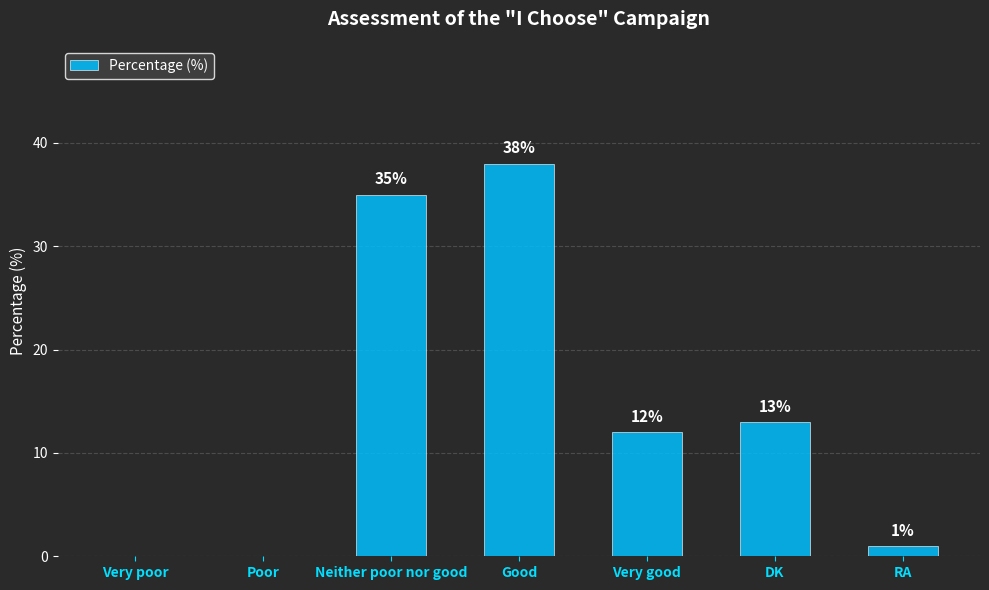

What is the sum of the values at Very poor and DK?

13